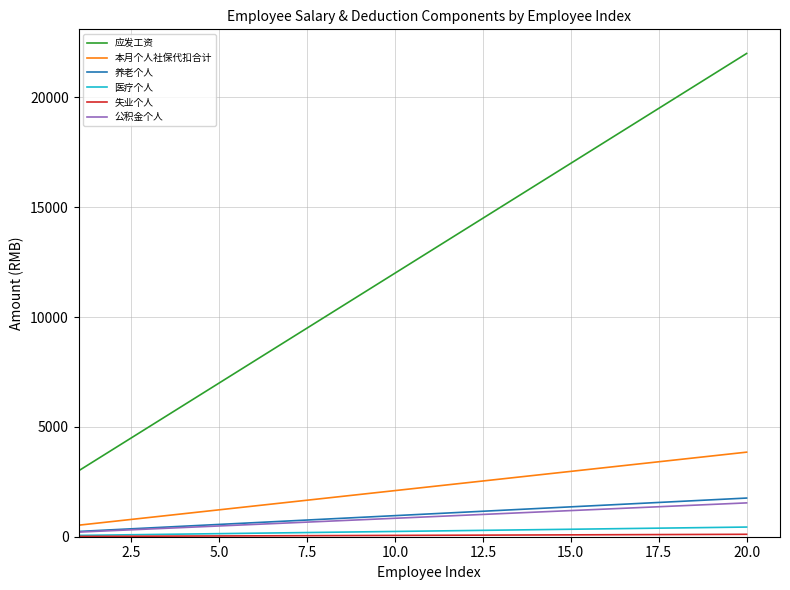

Which series has the largest range (max minus min)?

应发工资